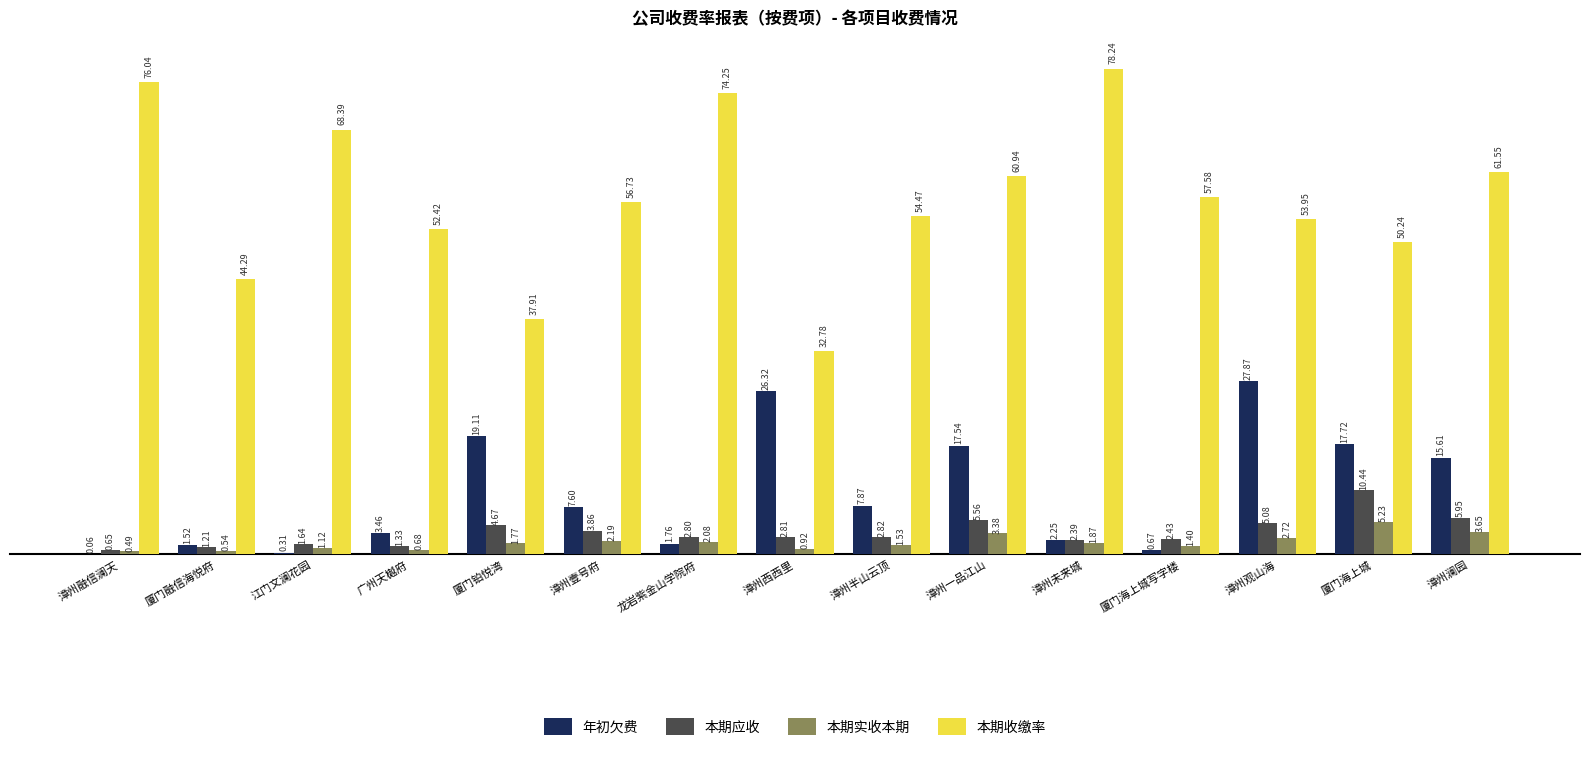

What is the total value across all series at 漳州一品江山?

87.4